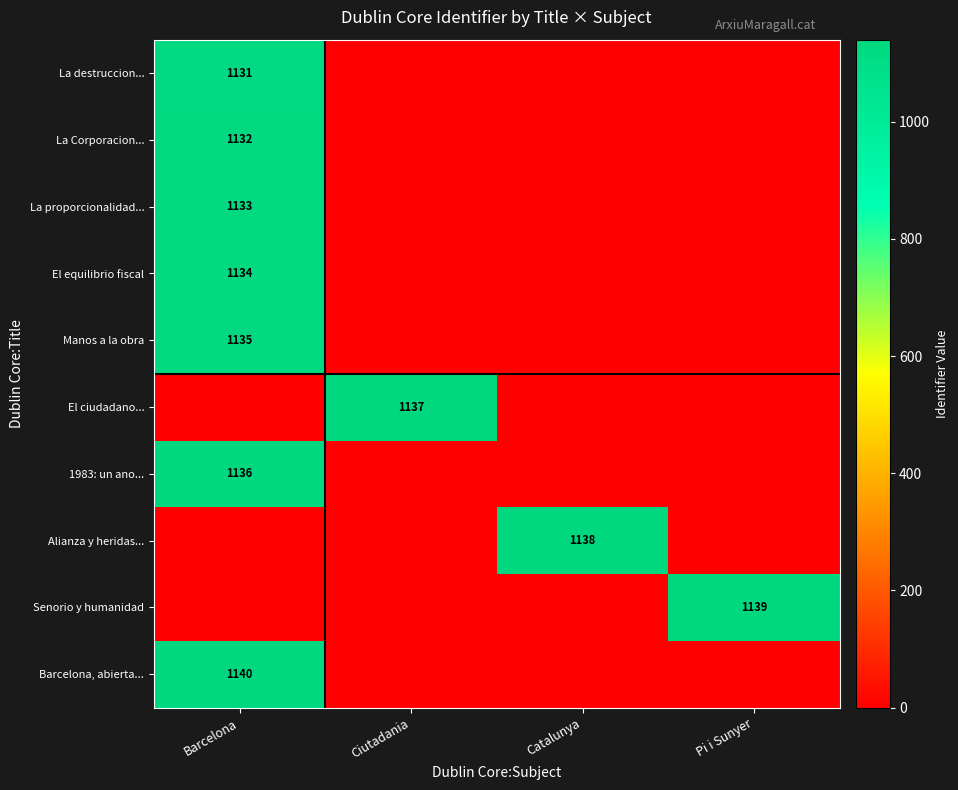

The value of Manos a la obra at Barcelona is 1135. True or false?

True